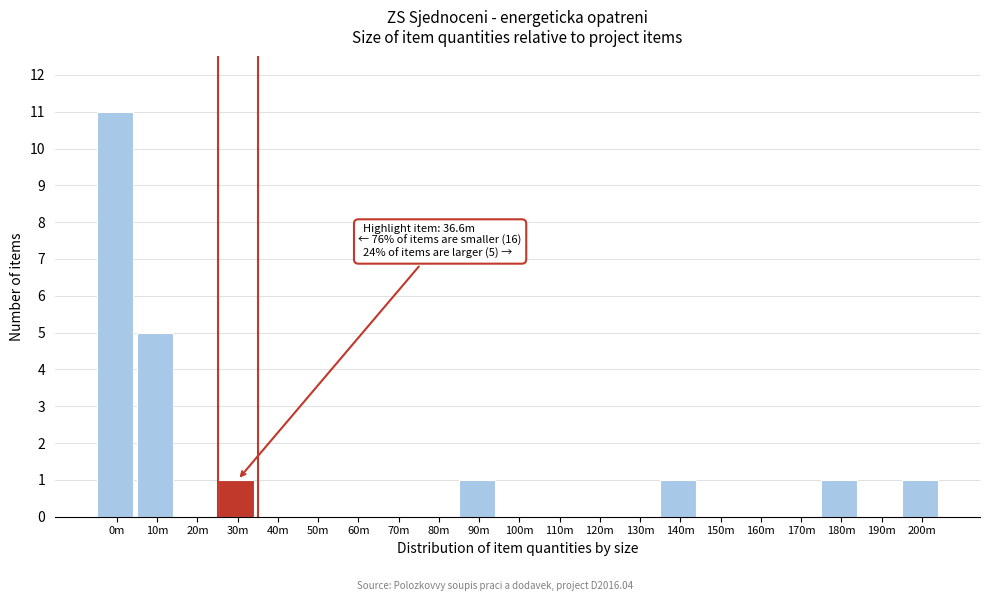

Reading left to right, what are all the values shown in this chart?

0m=11	10m=5	20m=0	30m=1	40m=0	50m=0	60m=0	70m=0	80m=0	90m=1	100m=0	110m=0	120m=0	130m=0	140m=1	150m=0	160m=0	170m=0	180m=1	190m=0	200m=1